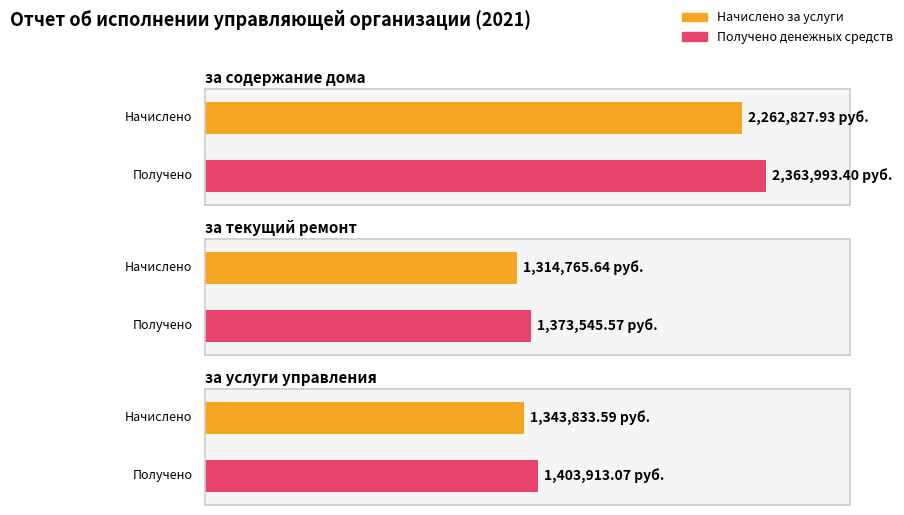

Which series has the widest spread of values?

Получено денежных средств